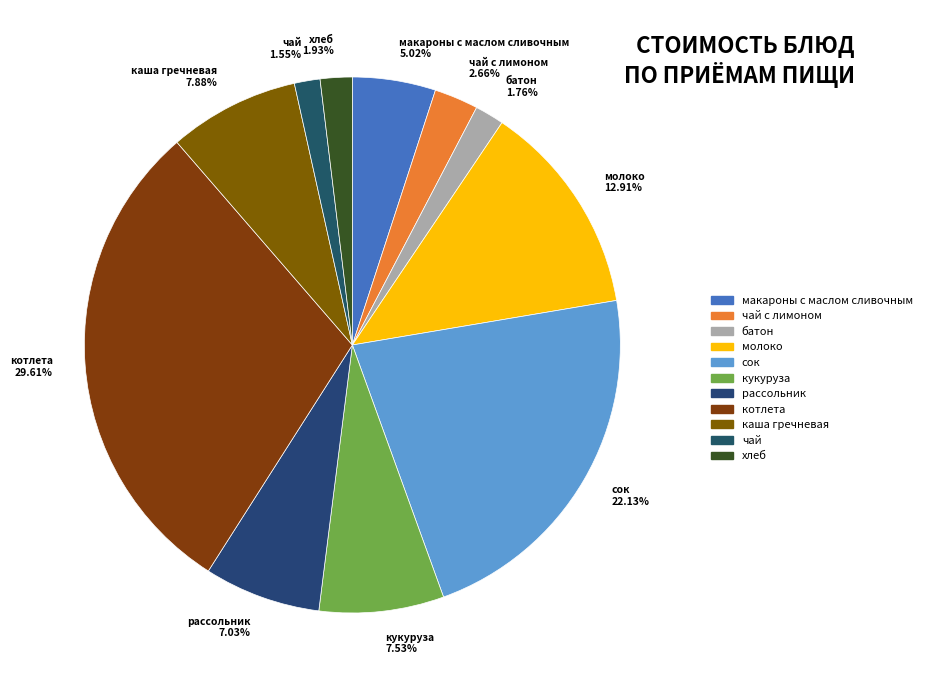

Is there a majority slice in this chart?

No